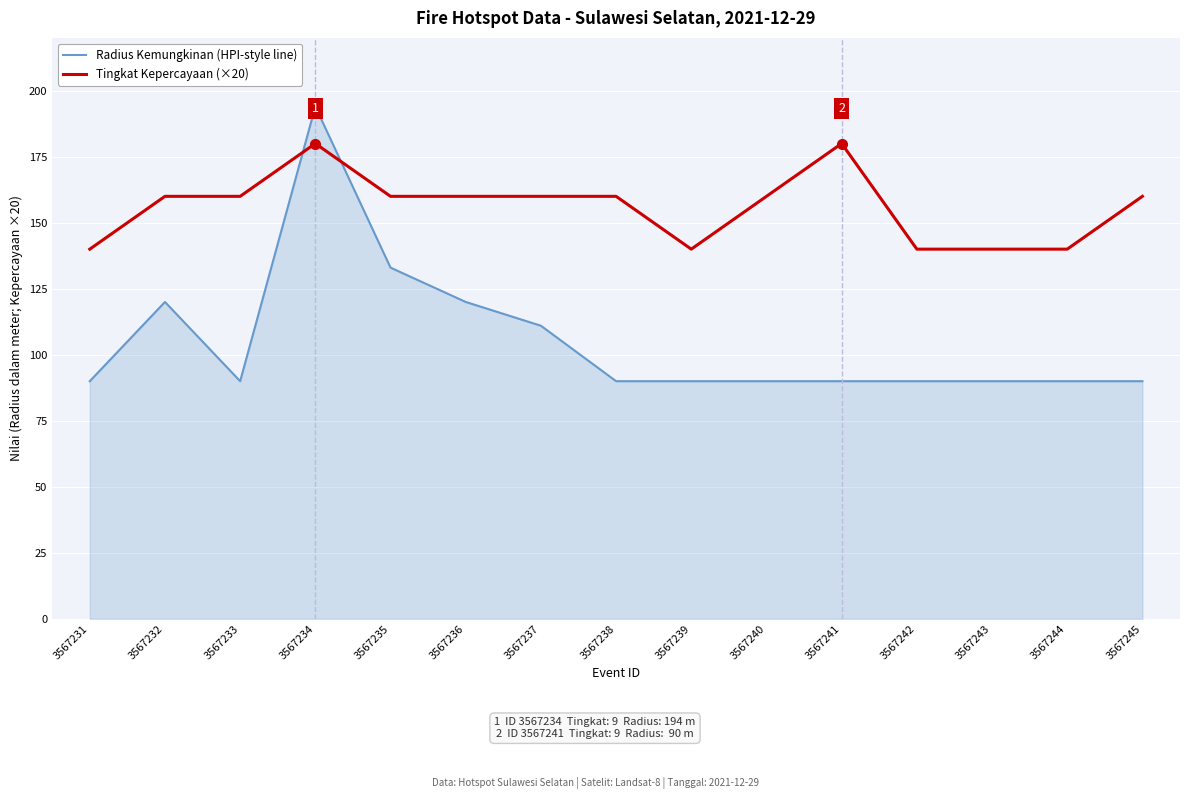

What is the minimum value shown in the chart?

90